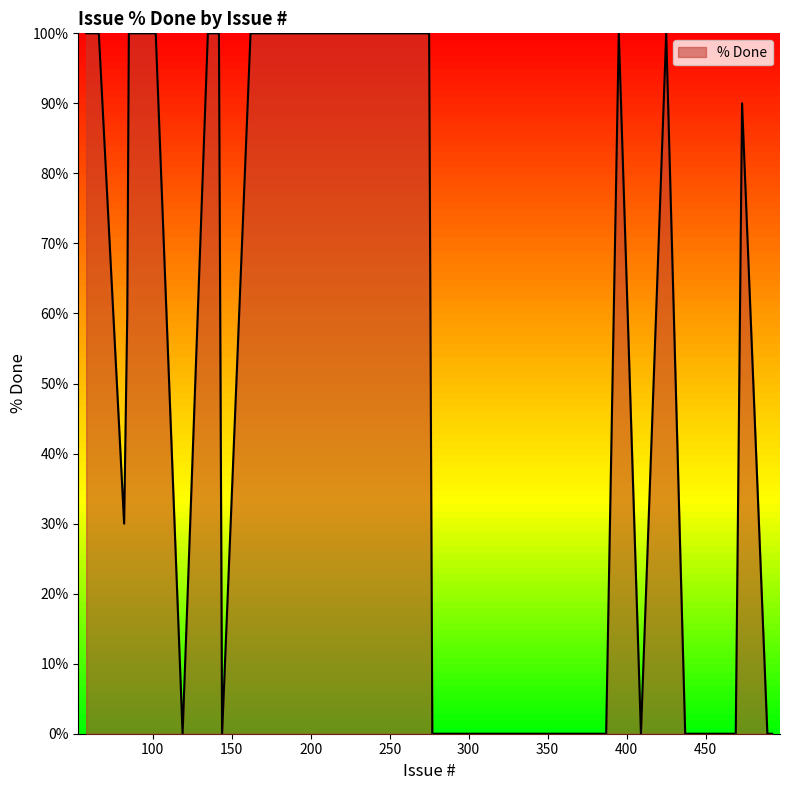

What is the maximum value shown in the chart?

100